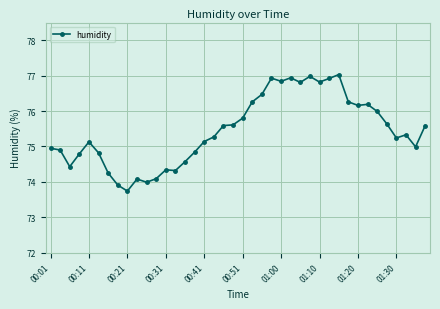

What is the smallest value displayed?

73.7